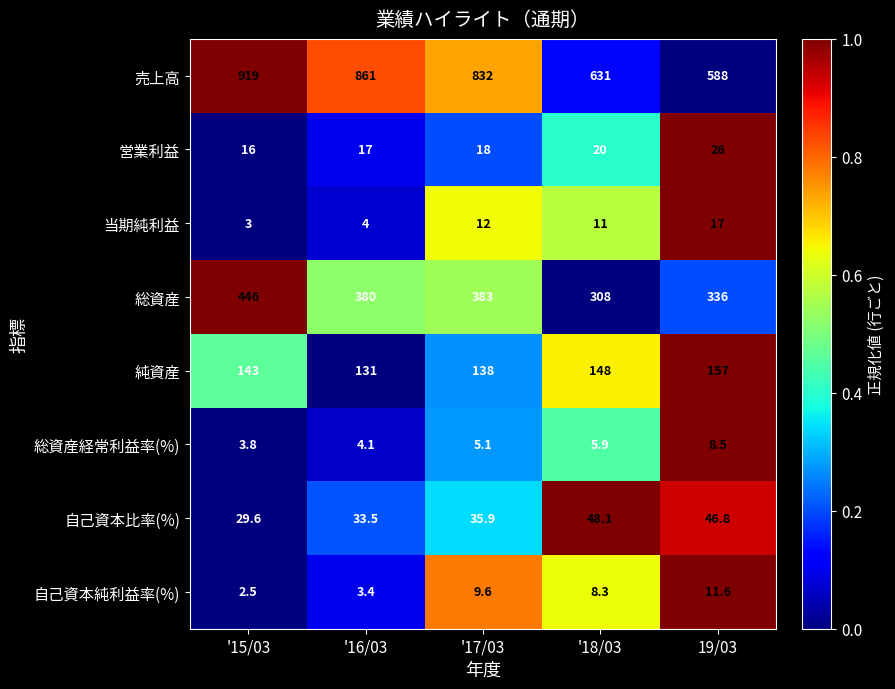

Count the number of data series in this chart.

8